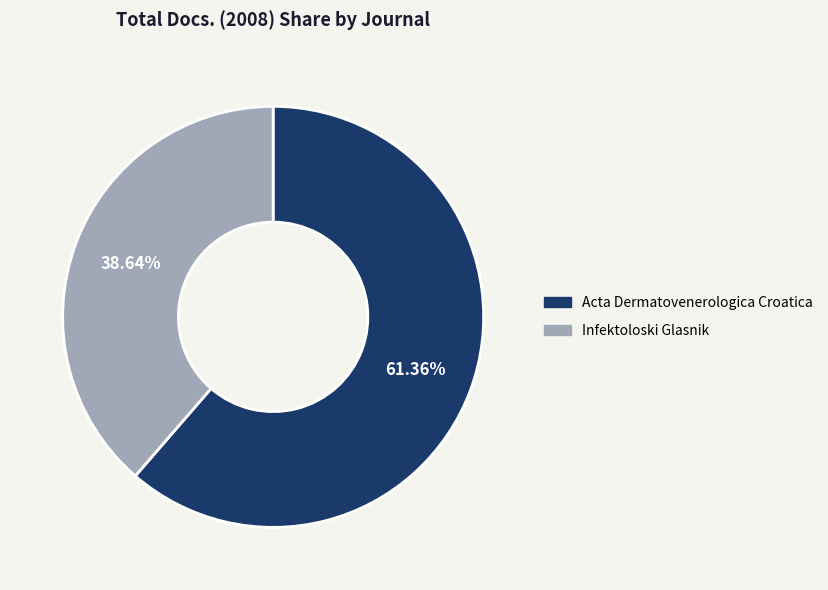

Does Acta Dermatovenerologica Croatica represent more than half of the total?

Yes